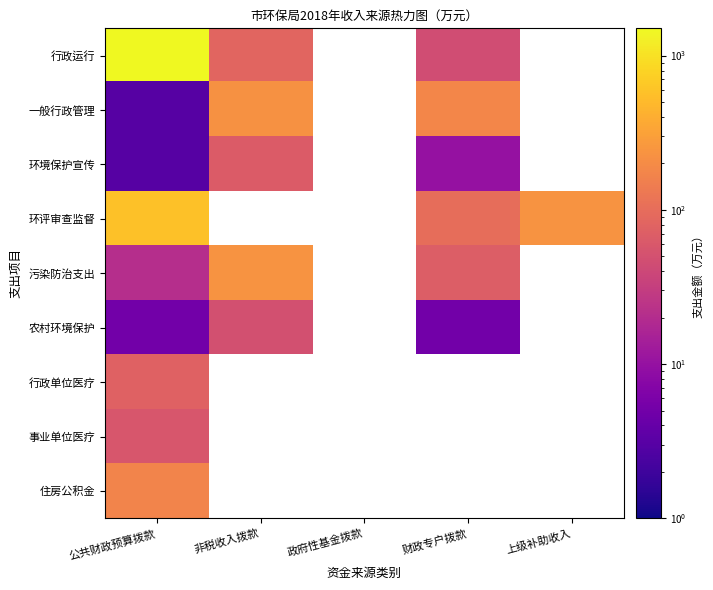

At which label is 行政单位医疗 closest to 75?

公共财政预算拨款